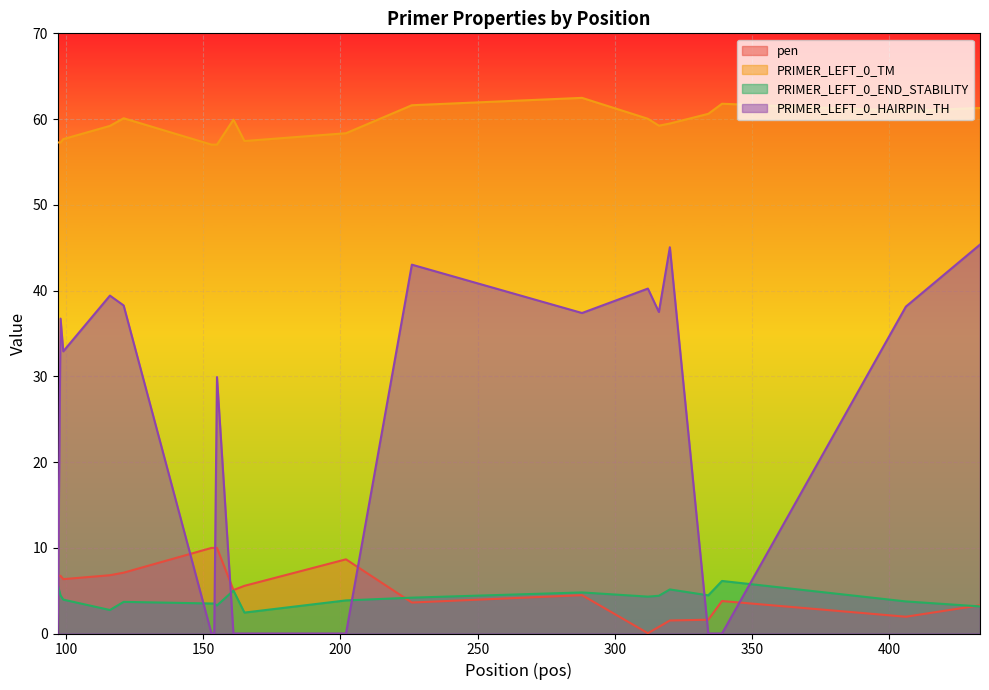

True or false: PRIMER_LEFT_0_TM and PRIMER_LEFT_0_END_STABILITY cross at least once.

False